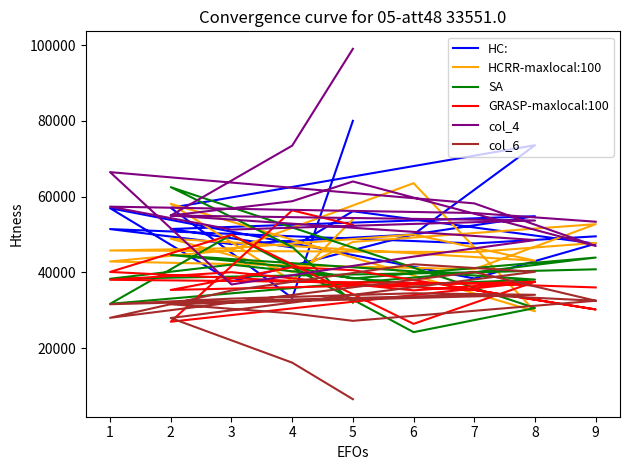

Where is the first local maximum for SA?

2